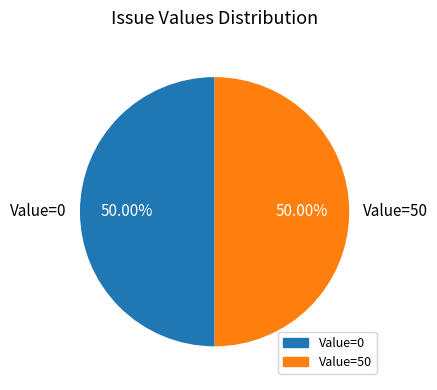

Do Value=50 and Value=0 together represent more than half of the pie?

Yes